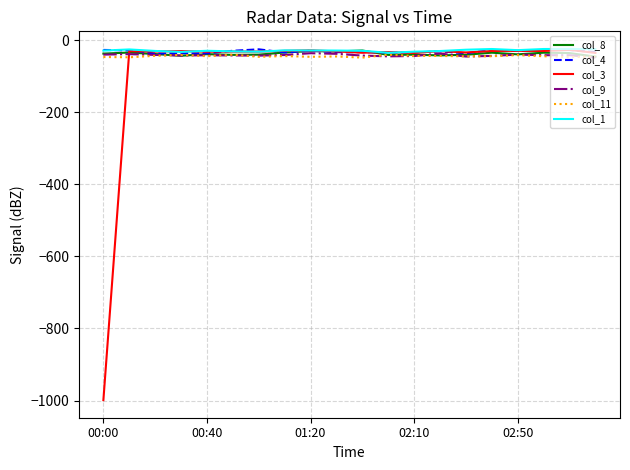

Which series has the widest spread of values?

col_3